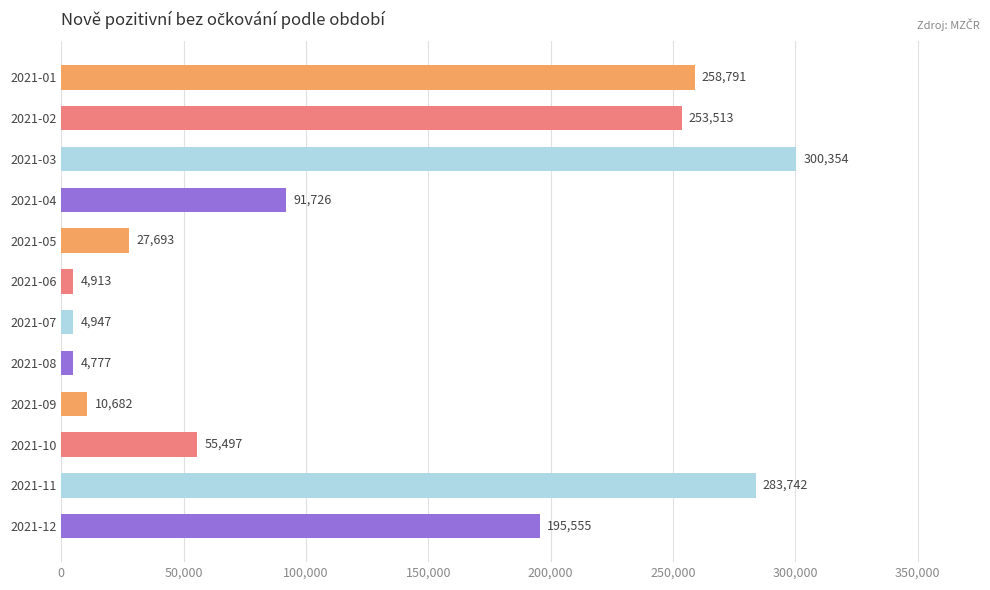

True or false: the data shows 157752 at 2021-04.

False